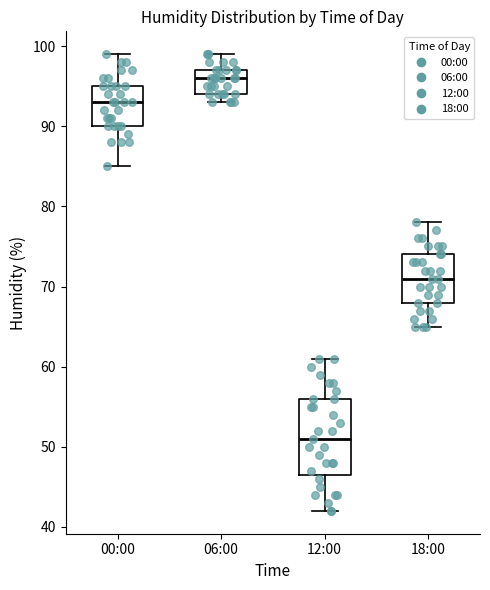

Which box has the lowest median line?

12:00